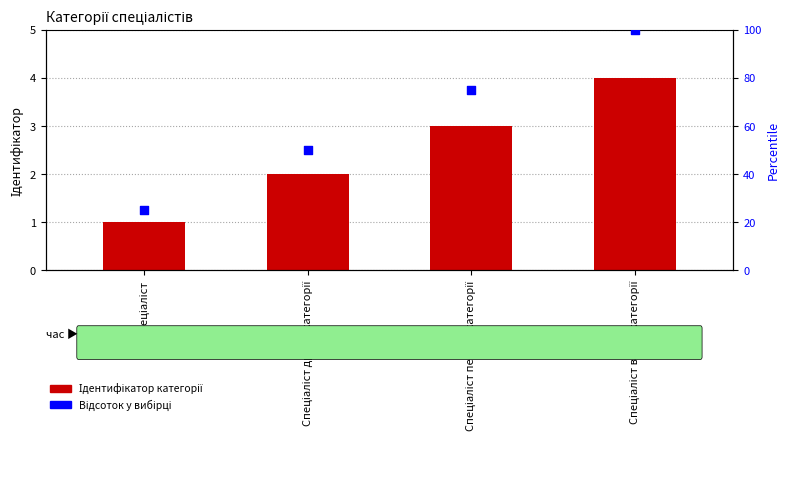

Which series reaches the maximum Y coordinate?

Відсоток (percentile)